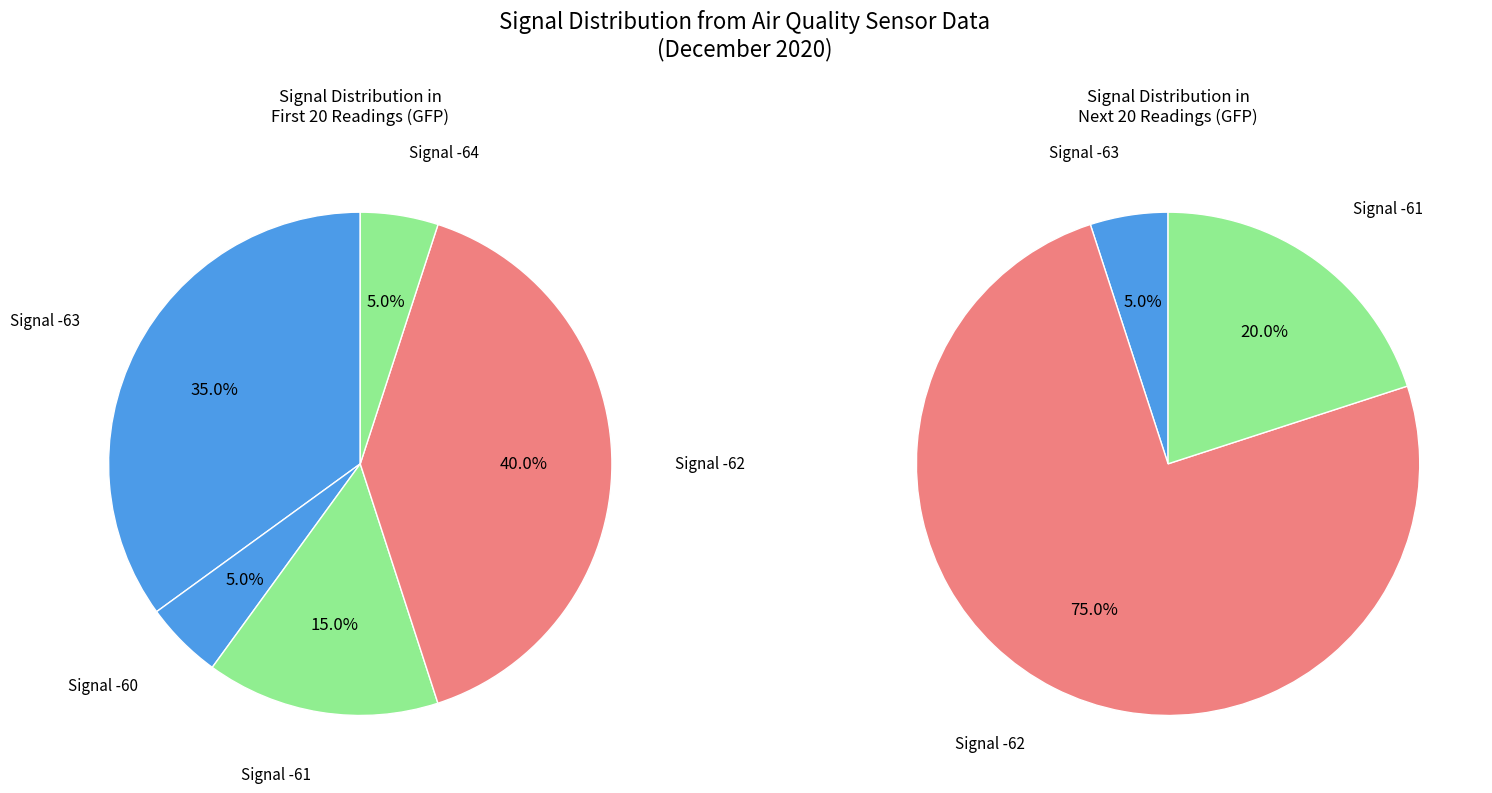

True or false: 0 accounts for 1% of the total.

False